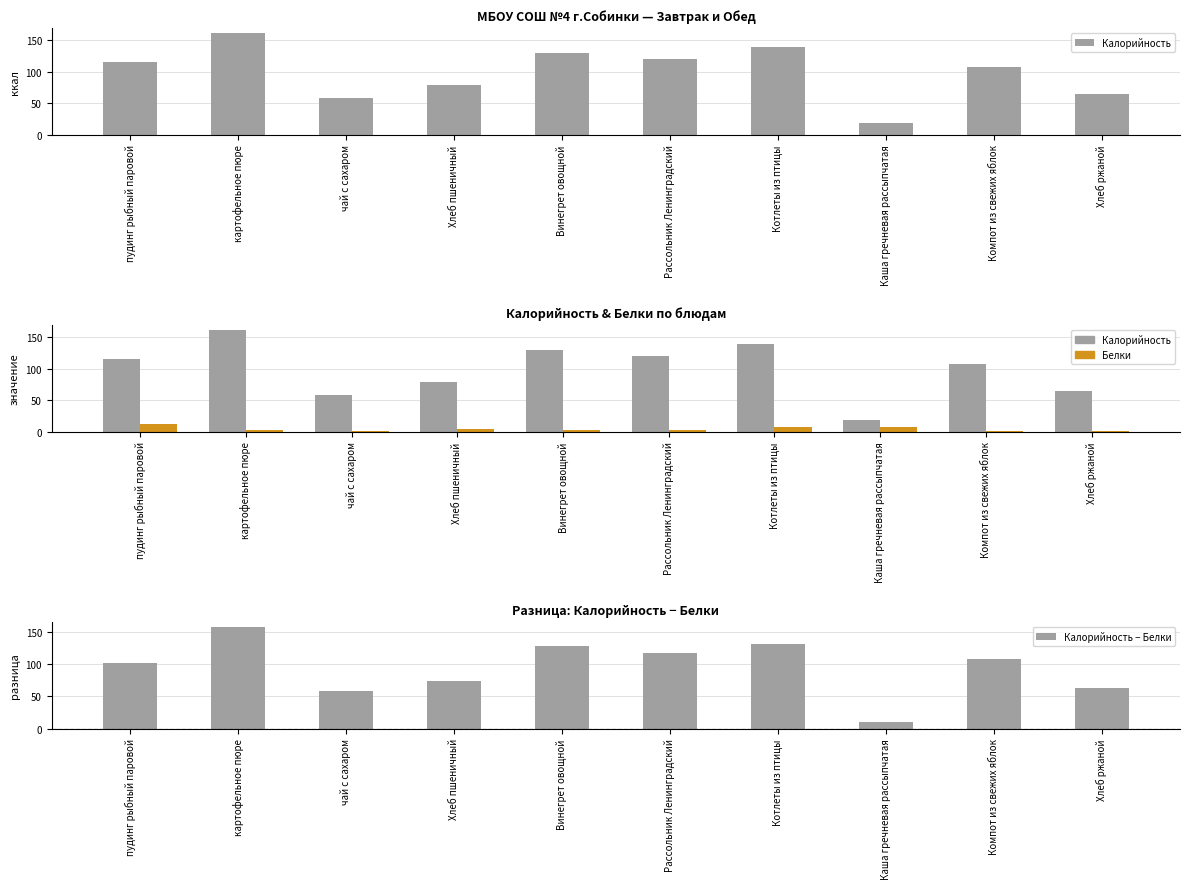

What is the average value of the Белки series?

4.0